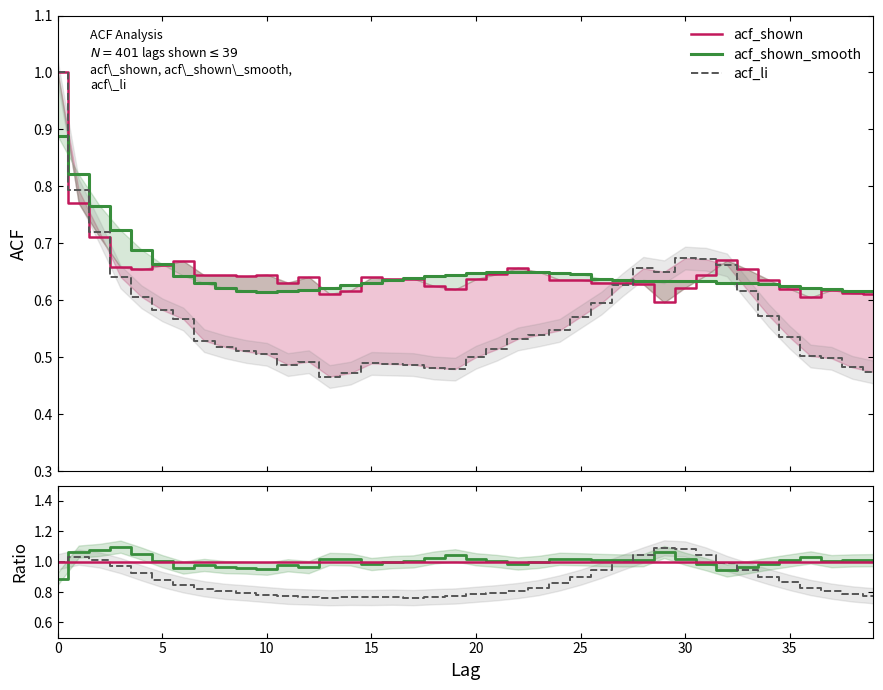

How many intersections are there between acf_shown_smooth and acf_shown?

9